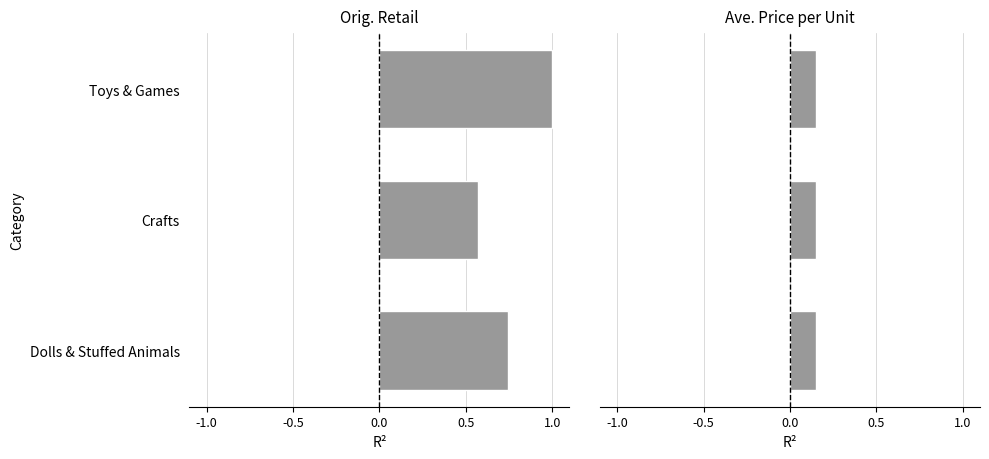

What position from the left is -1.0?

1